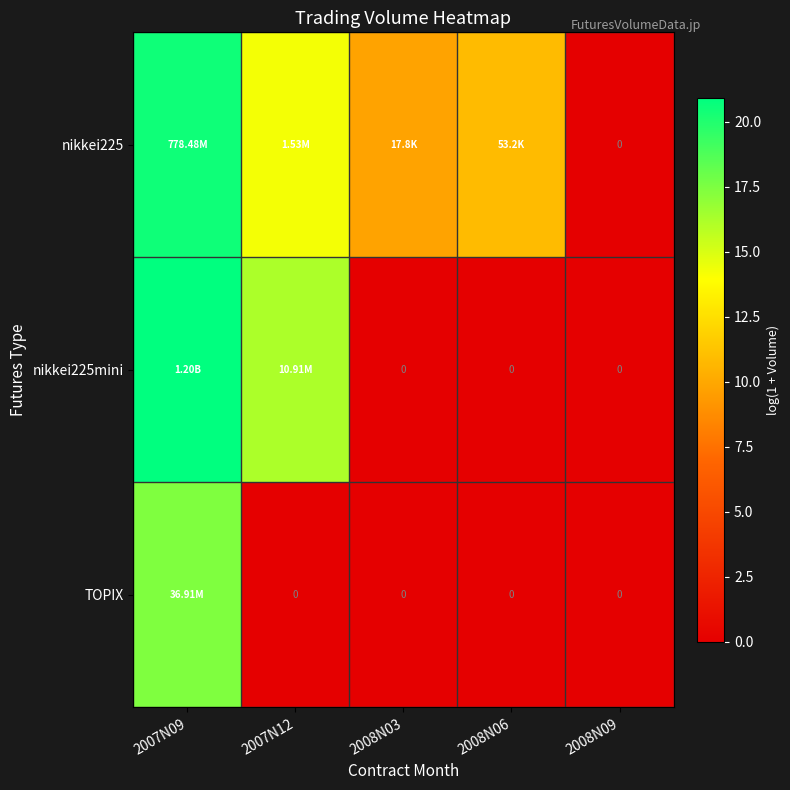

At which category is the sum across all series the highest?

2007N09